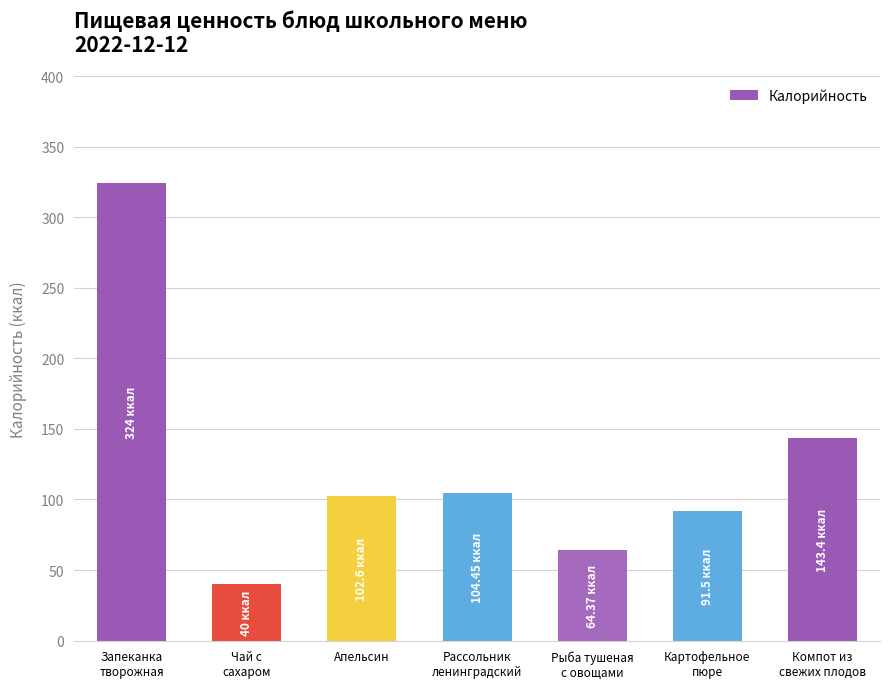

What is the label of the 2nd bar from the right?

Картофельное
пюре